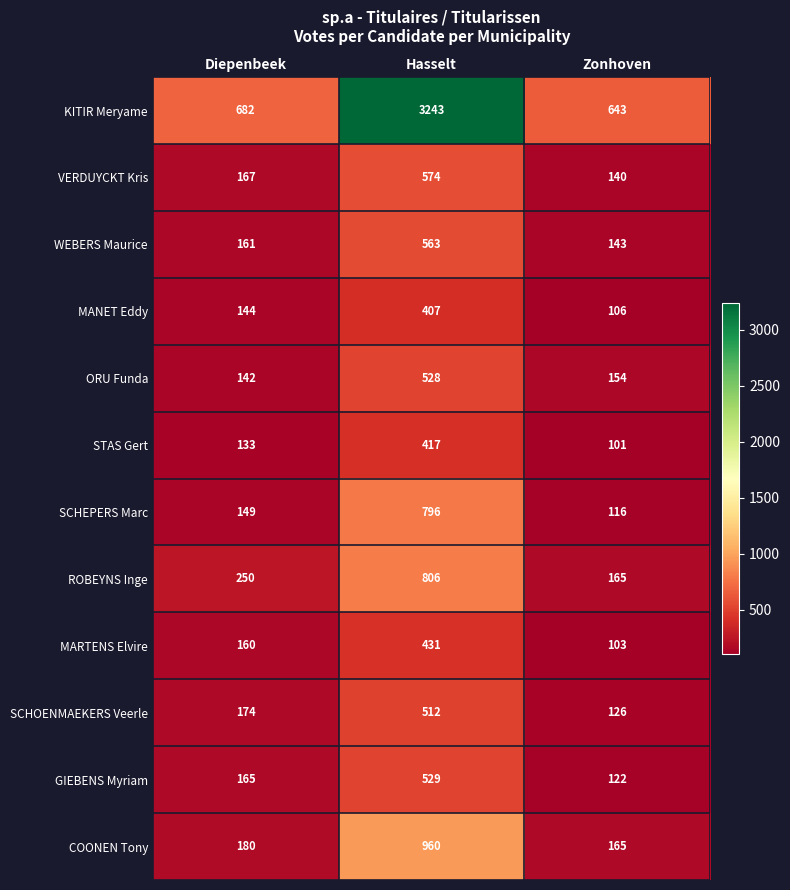

Count the number of data series in this chart.

12